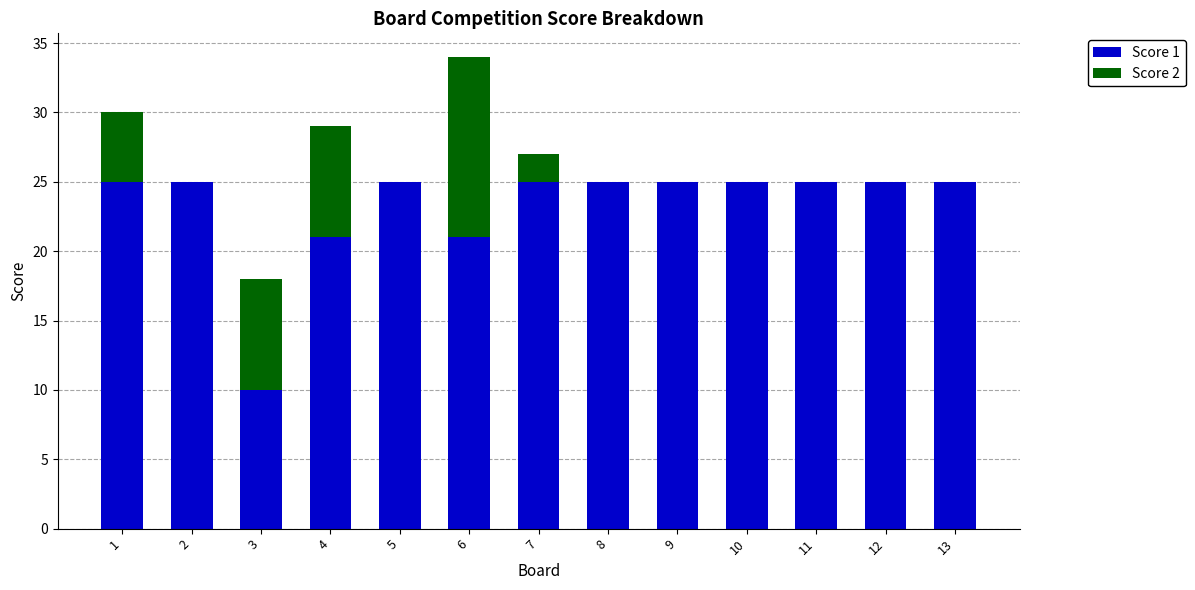

What is the sum of all Score 1 values?

302